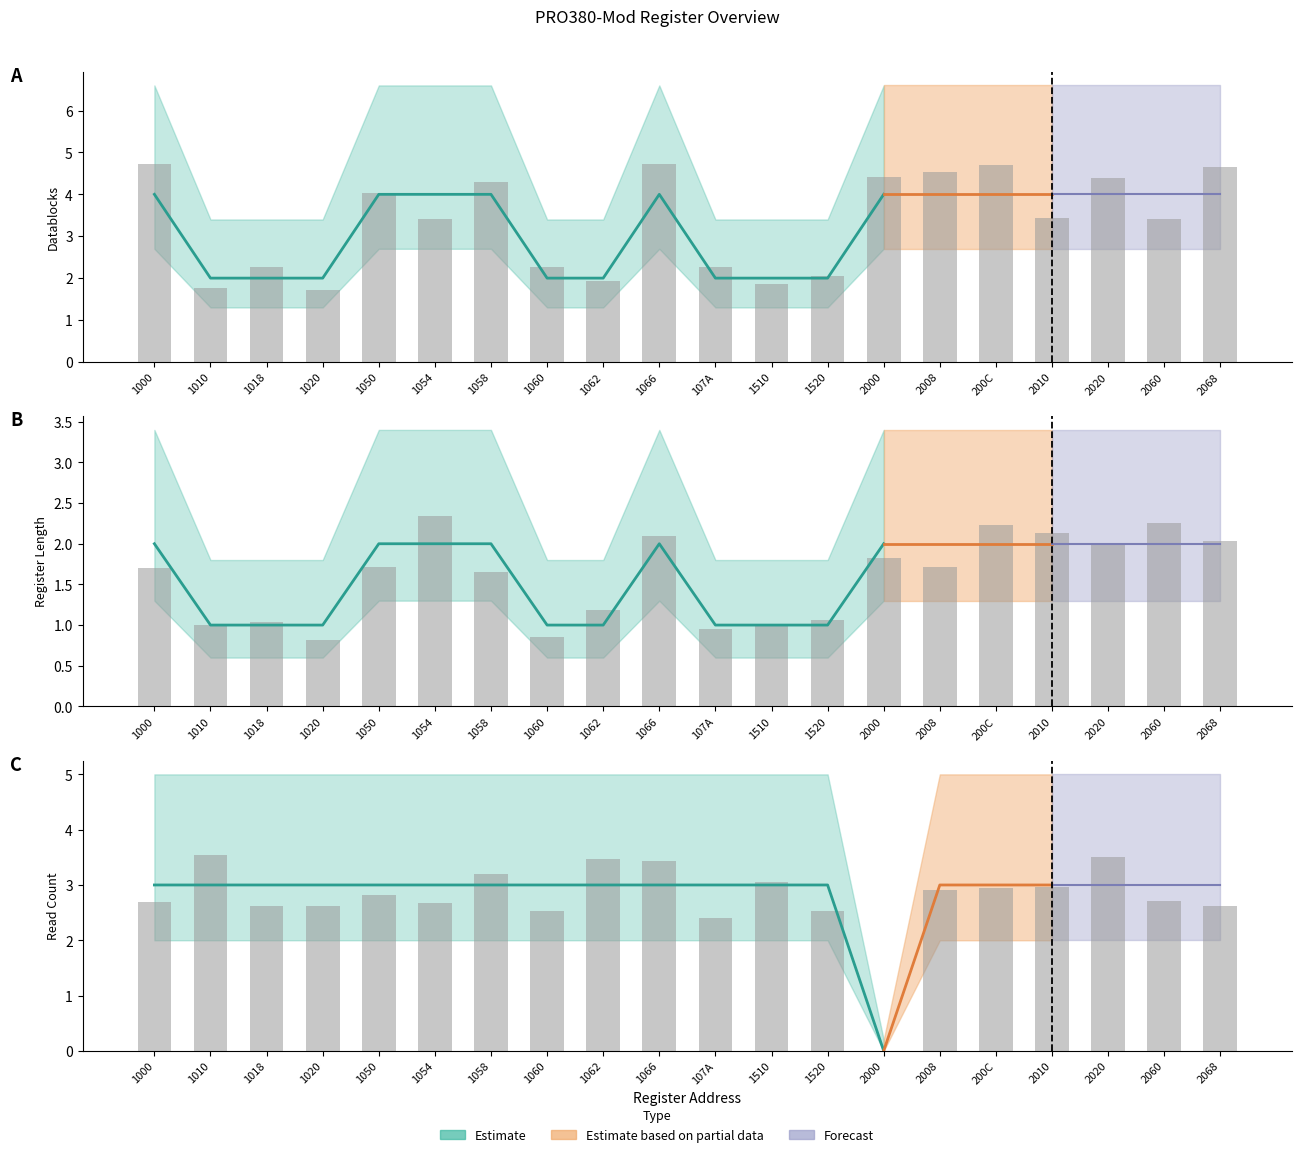

At how many categories does at least one series exceed 0?

20